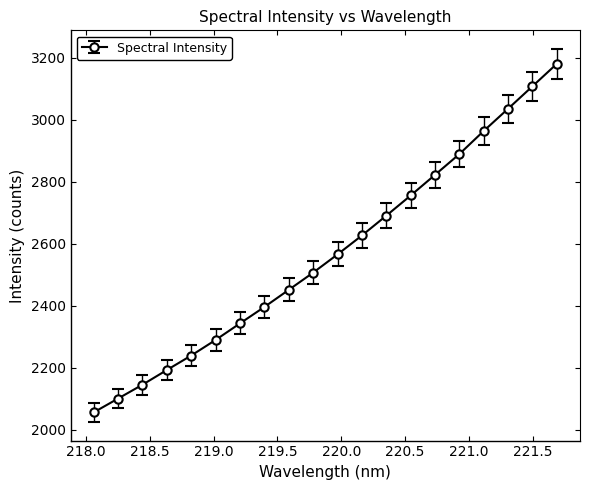

Reading right to left, what are all the values shown in this chart?

3180.2	3107.7	3035.3	2963.7	2889.1	2822.1	2755.4	2690.4	2626.5	2565.5	2506.7	2451.3	2396.0	2343.1	2289.7	2239.4	2192.7	2145.3	2100.7	2056.1